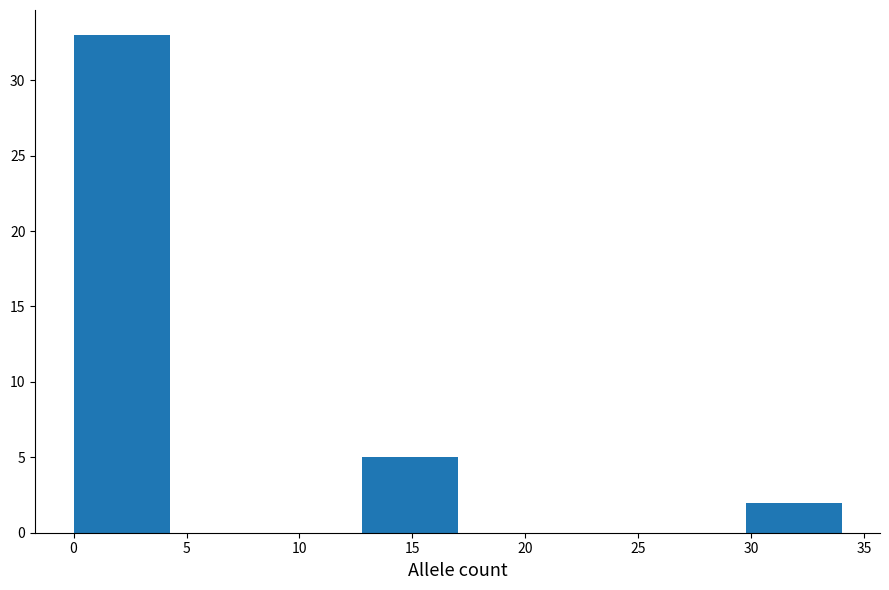

What is the height of the bar covering 0.00 to 4.25 on the x-axis? Neither the bar edges nor the heights are printed on the chart, so give them approximately, as read against the axes.

33